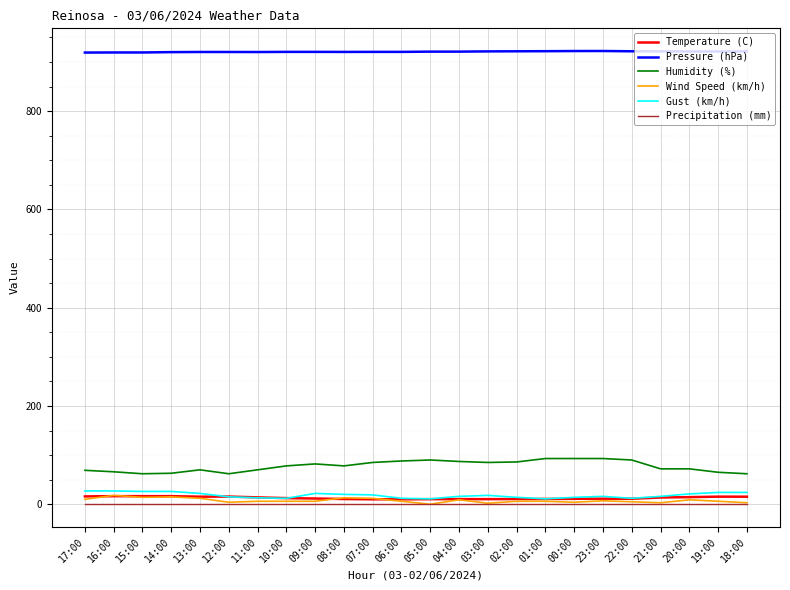

The Wind Speed (km/h) series shows 12.0 at 07:00. True or false?

True